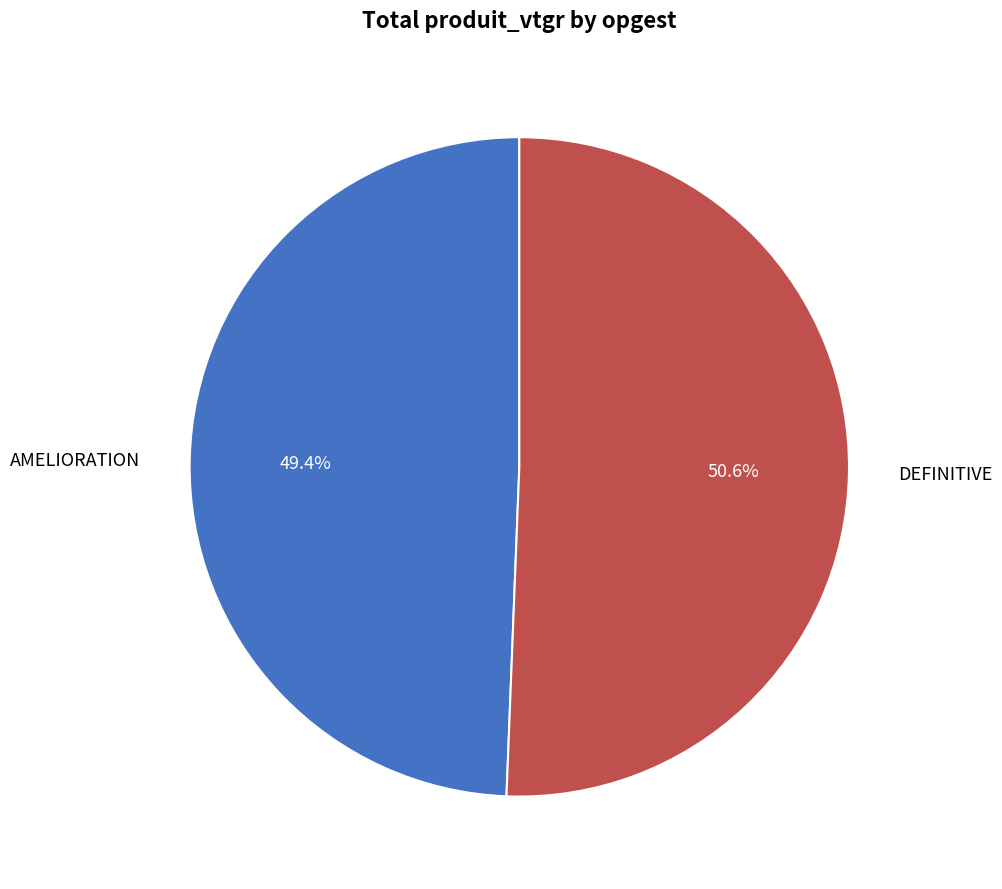

Does any single category account for the majority?

Yes